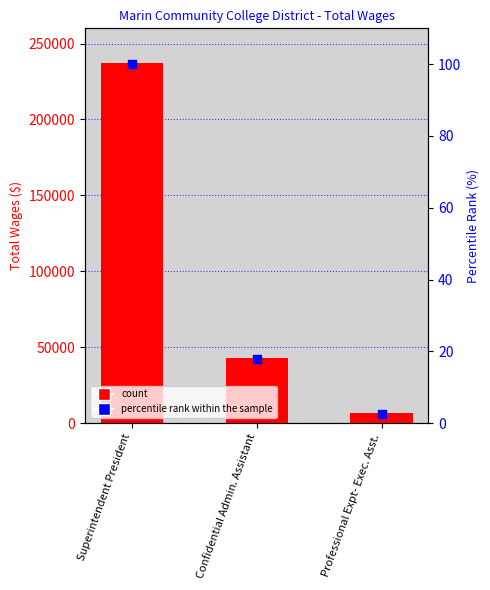

At how many categories does at least one series exceed 122832?

1